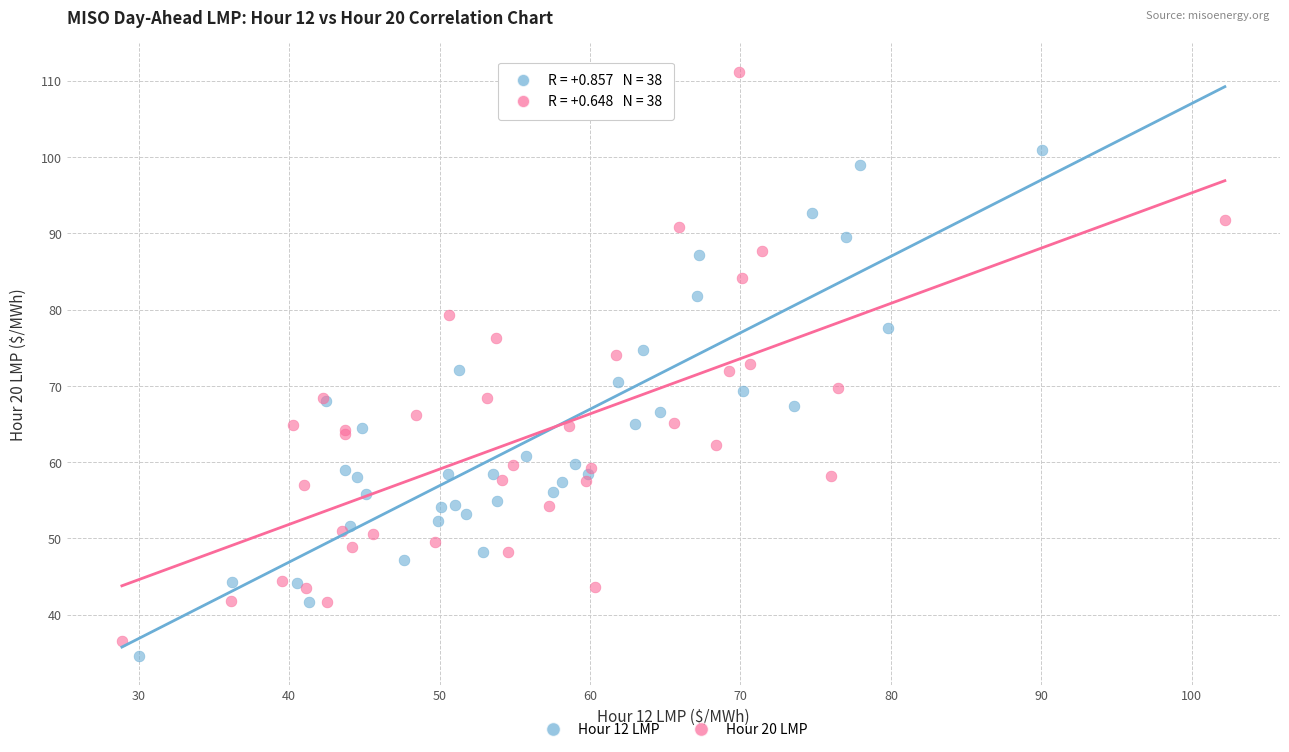

Which series contains the highest Y value?

Hour 20 LMP